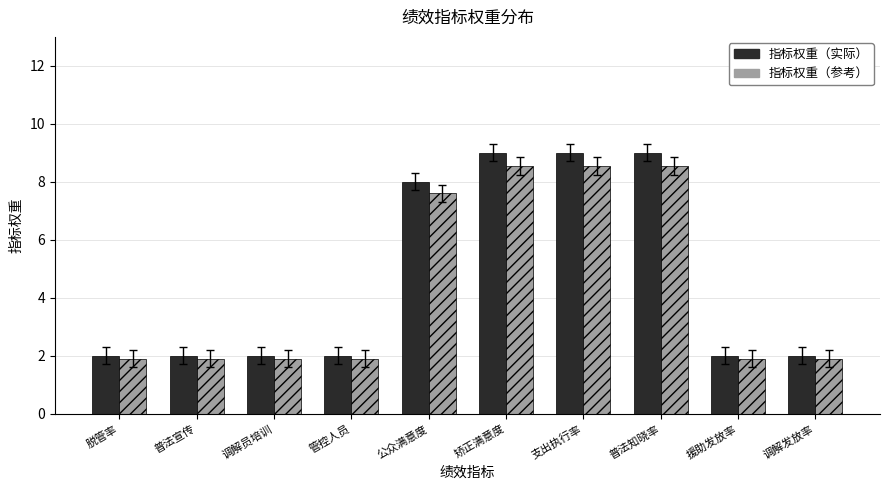

Does the chart contain stacked bars?

No